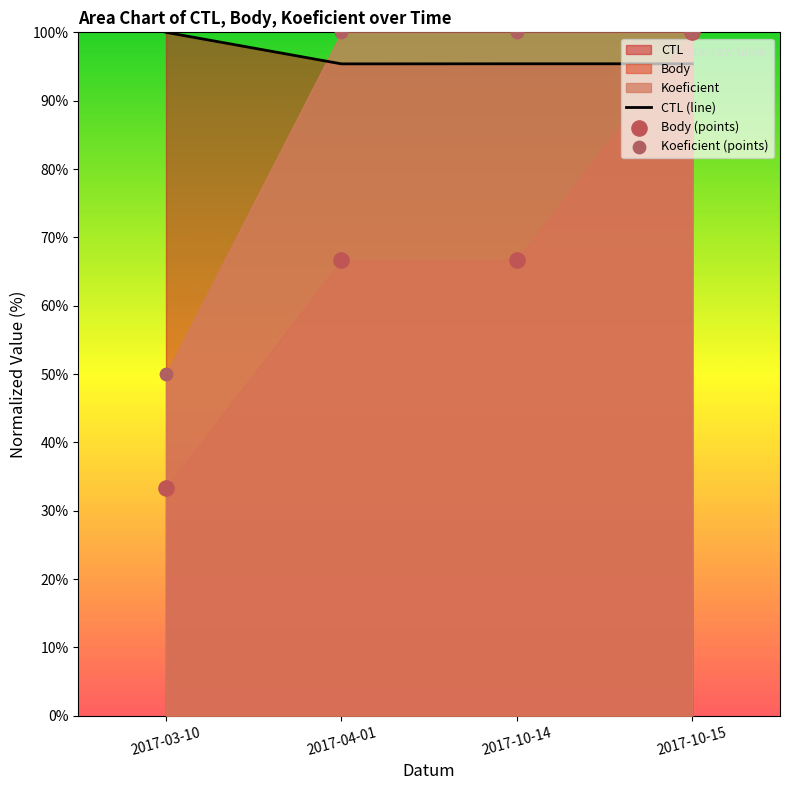

What is the total value across all series at 2017-04-01?

262.1